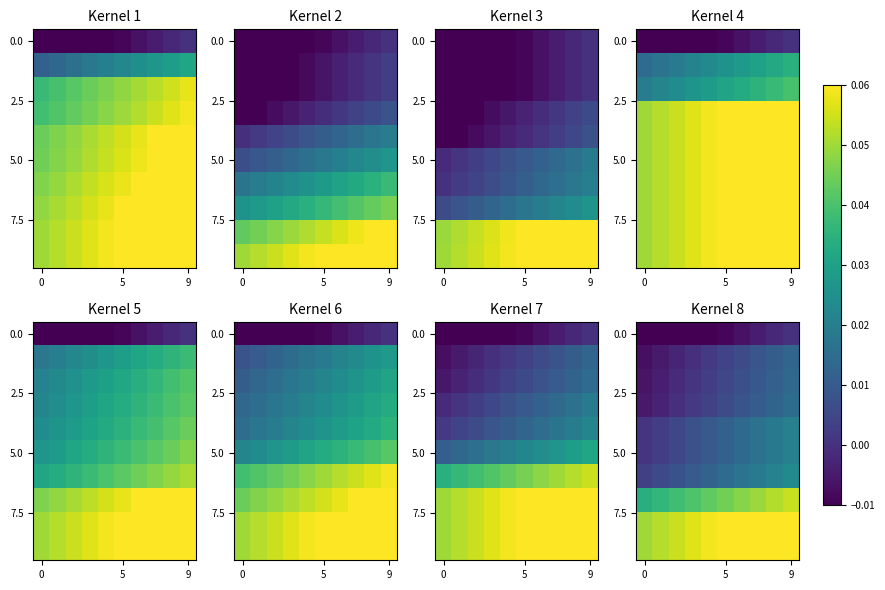

How many series are shown in this chart?

10